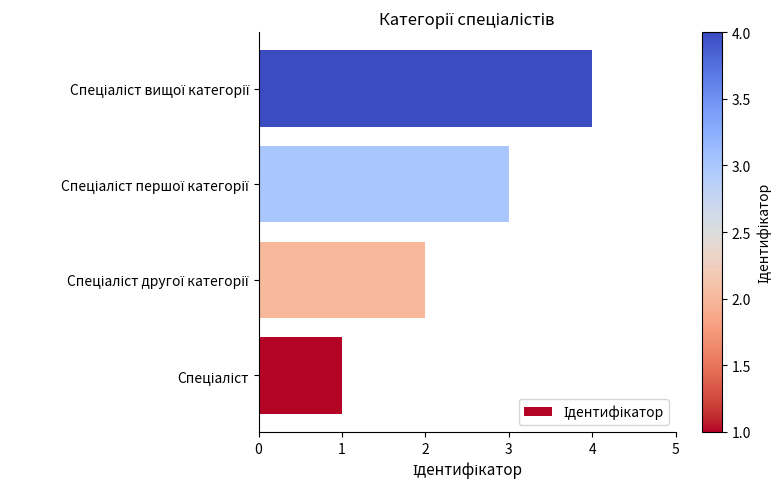

What is the difference between the maximum and minimum values?

3